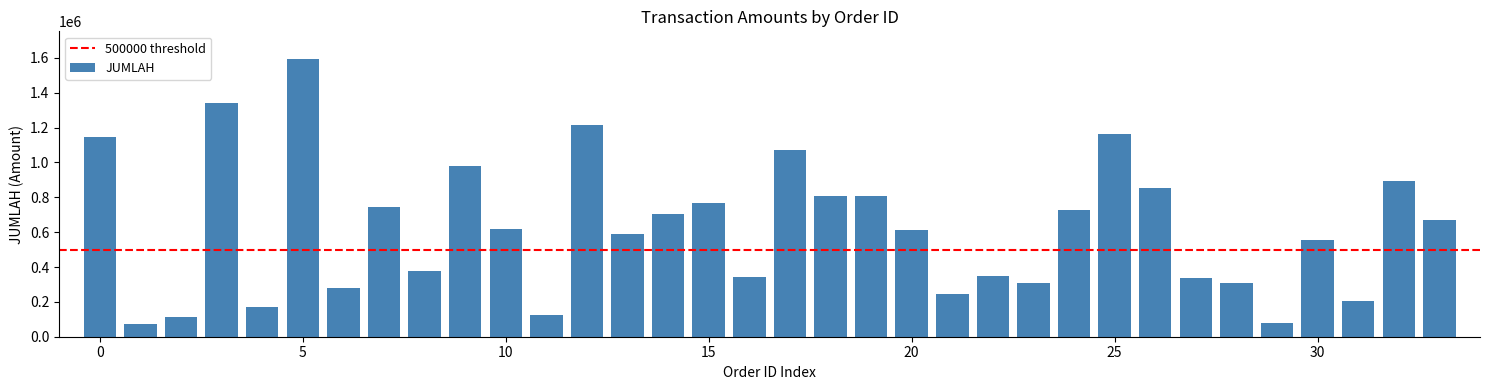

What is the difference between the maximum and minimum values?

1517250